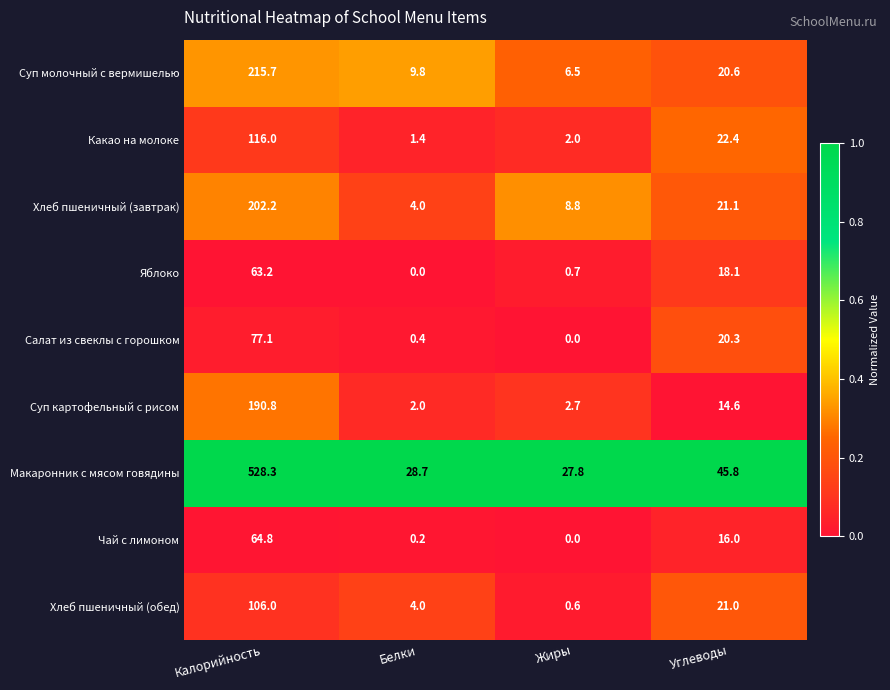

What value does the Яблоко series have at Жиры?

0.7